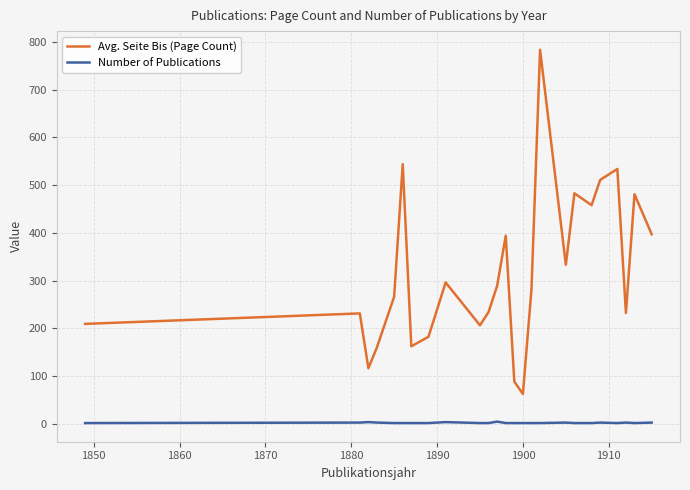

What are all the series names shown in the legend?

Avg. Seite Bis (Page Count), Number of Publications